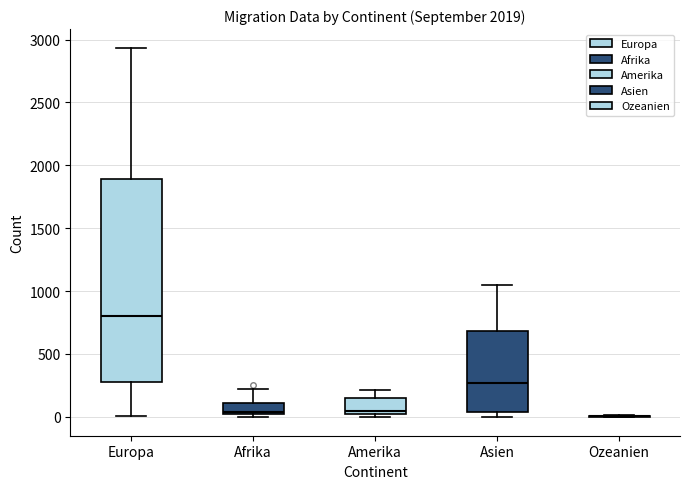

Where is the upper edge of the box for Afrika on the y-axis? The values are not printed on the chart, so give them approximately, as read against the axis.

100